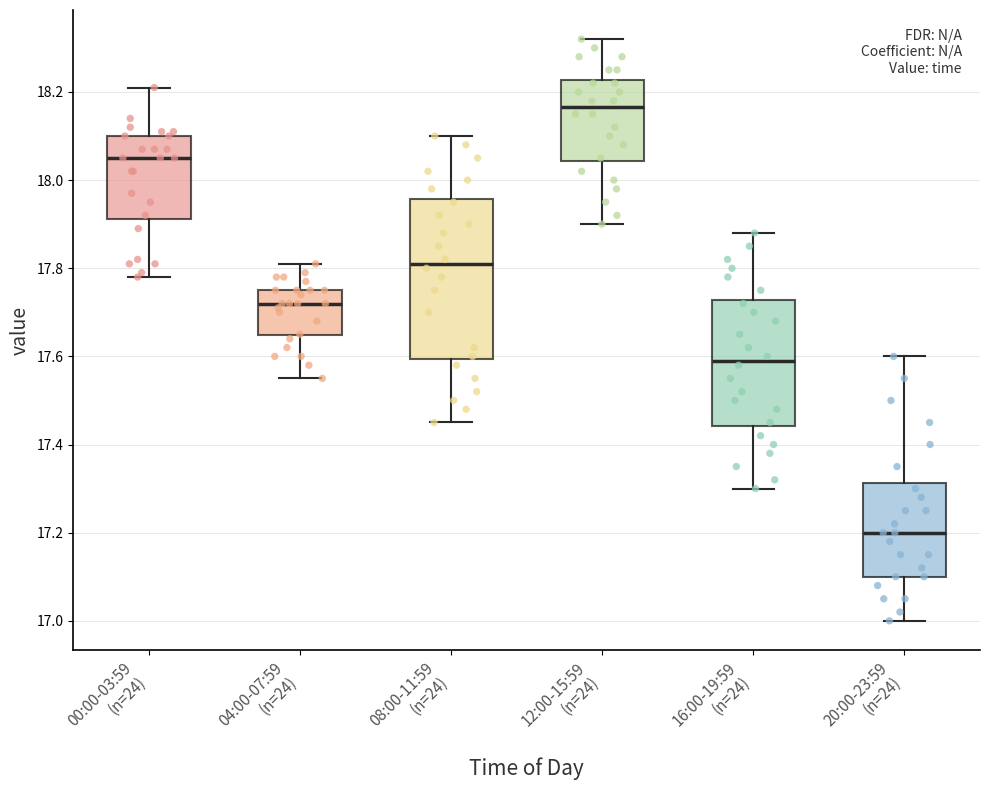

Reading left to right, transcribe this box plot: for each box, give where its median line is, the range the box spans, and where its two whiskers end, as read against the y-axis. The values are not printed on the chart, so give them approximately, as read against the axis.

00:00-03:59 (n=24): median 18.06, box 17.92 to 18.10, whiskers 17.78 to 18.22
04:00-07:59 (n=24): median 17.72, box 17.64 to 17.76, whiskers 17.56 to 17.82
08:00-11:59 (n=24): median 17.82, box 17.60 to 17.96, whiskers 17.46 to 18.10
12:00-15:59 (n=24): median 18.16, box 18.04 to 18.22, whiskers 17.90 to 18.32
16:00-19:59 (n=24): median 17.60, box 17.44 to 17.72, whiskers 17.30 to 17.88
20:00-23:59 (n=24): median 17.20, box 17.10 to 17.32, whiskers 17.00 to 17.60